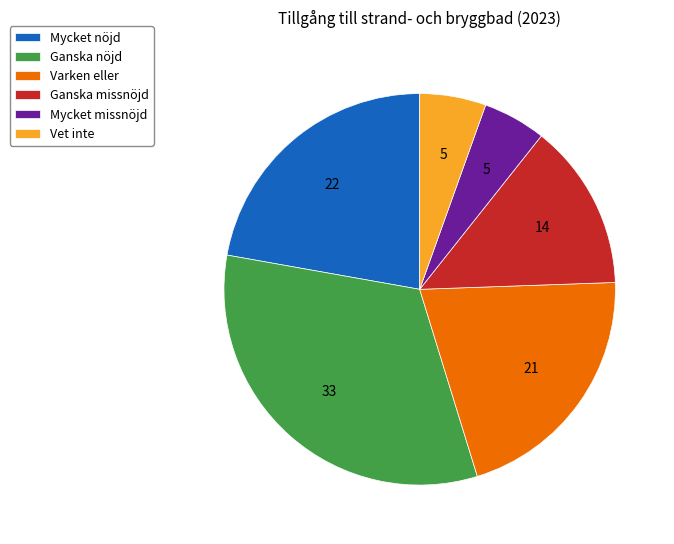

The Ganska missnöjd slice represents 27% of the pie. True or false?

False